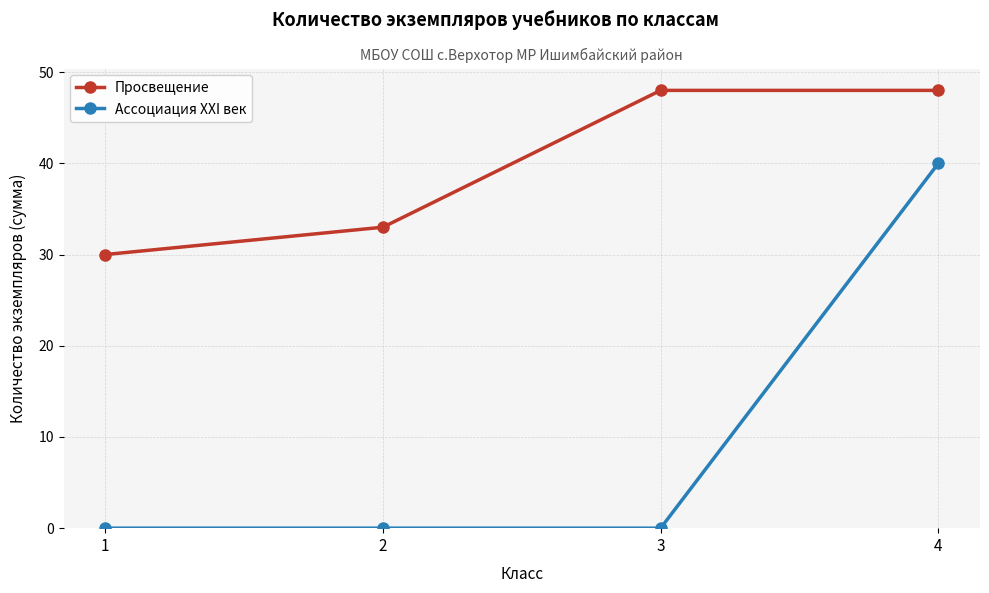

True or false: Ассоциация ХХI век and Просвещение cross at least once.

False